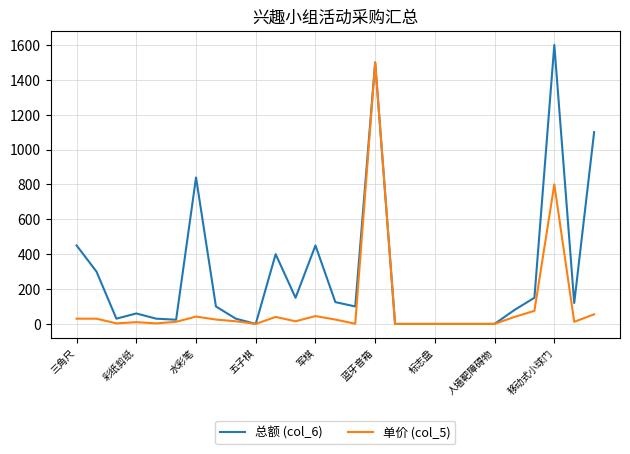

Which series has the widest spread of values?

总额 (col_6)